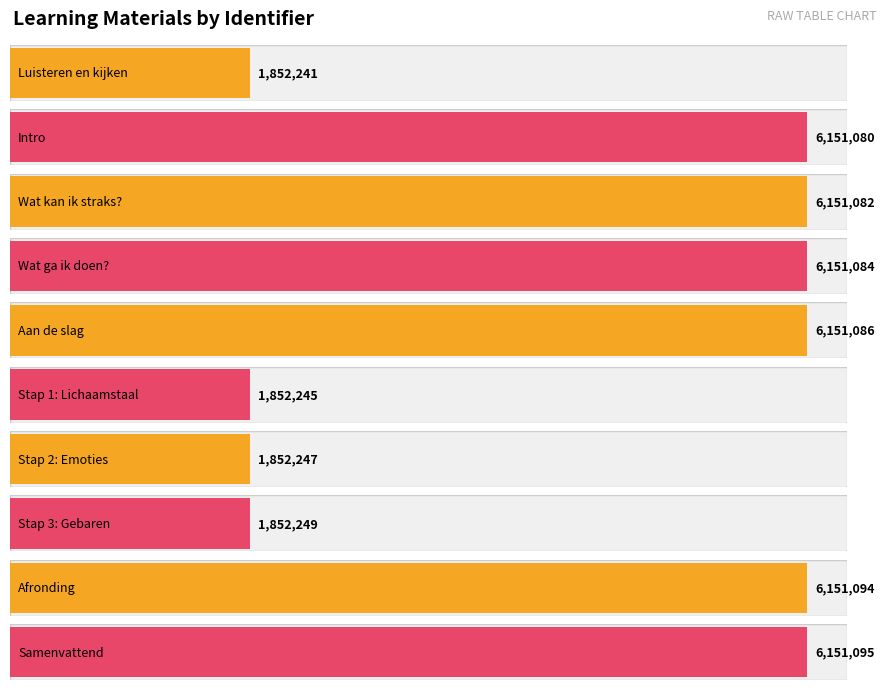

What is the difference between the second highest and second lowest values?

4298849